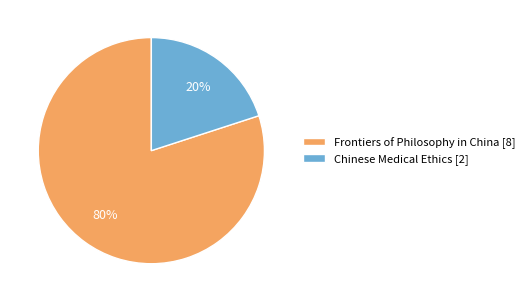

Is there a majority slice in this chart?

Yes